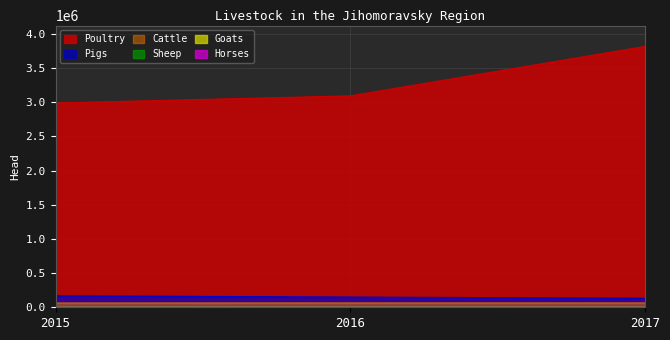

What value does the Poultry series have at 2016, to the nearest 50?

3093800